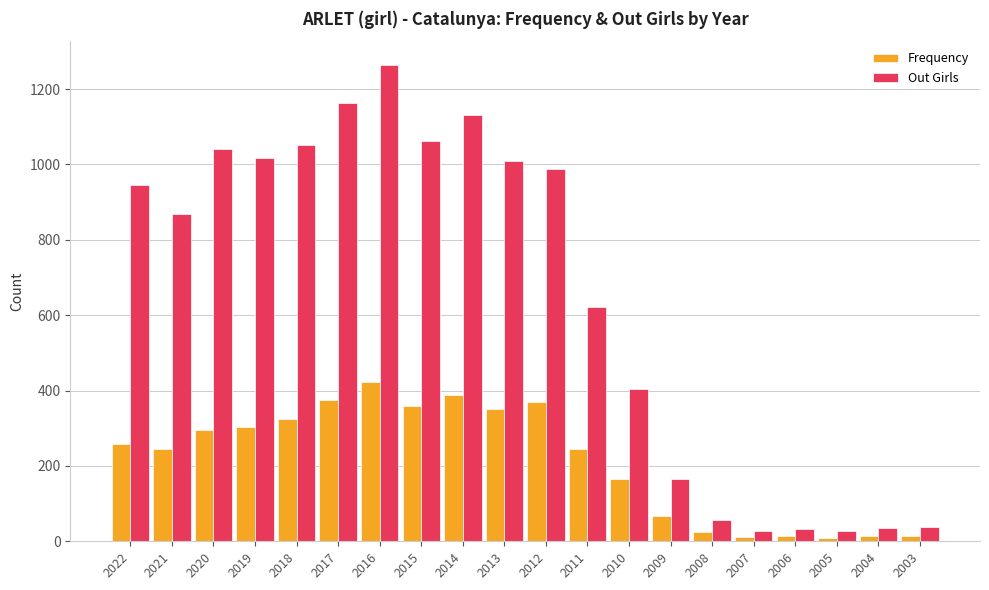

List the series in order of their overall mean, lowest first.

Frequency, Out Girls